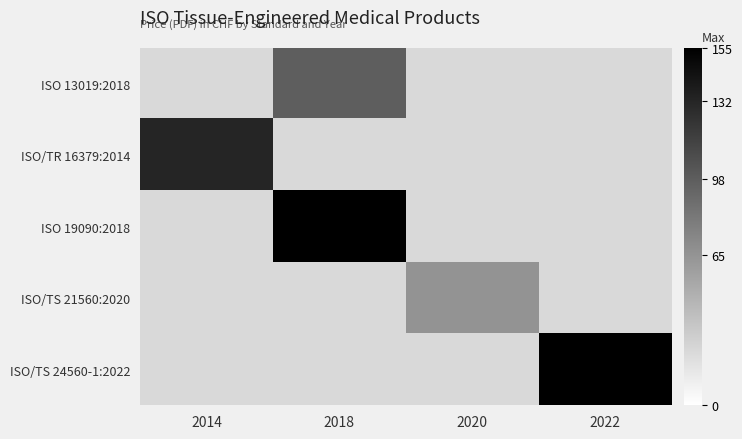

Is the value of ISO/TS 24560-1:2022 at 2014 greater than the value of ISO/TS 21560:2020 at 2018?

No